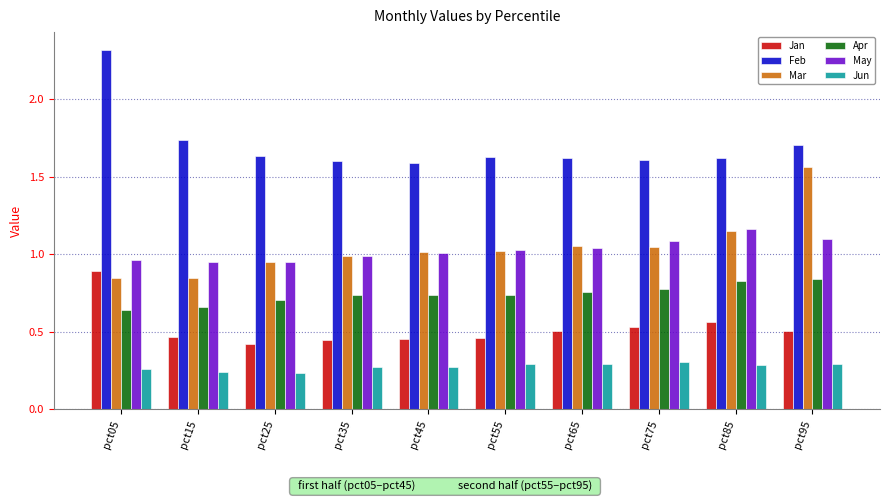

Rank the series by their maximum value, from highest to lowest.

Feb, Mar, May, Jan, Apr, Jun